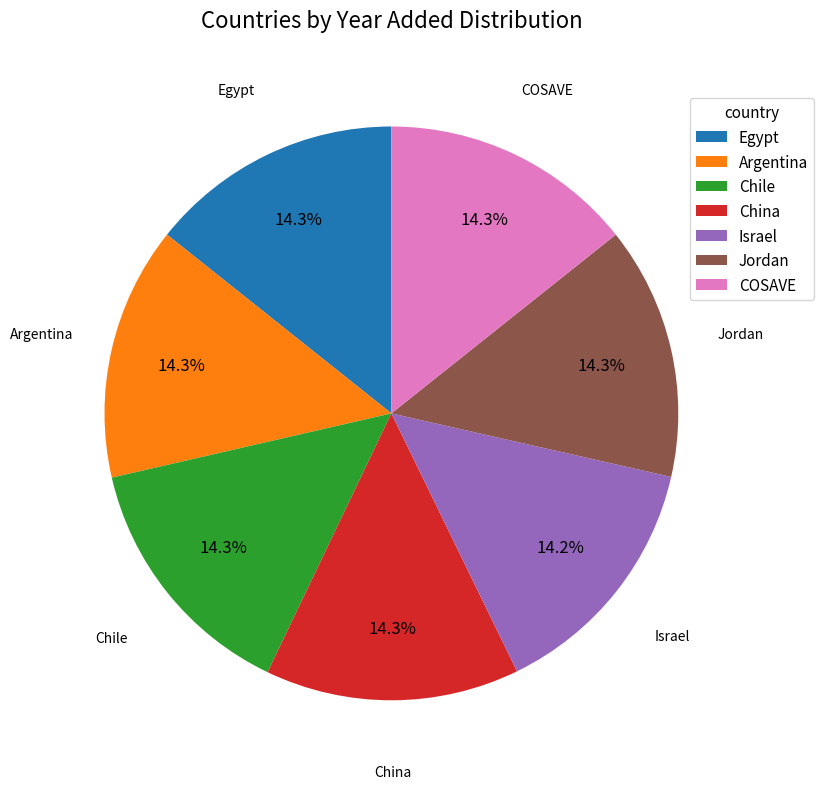

What is the ratio of the value at Israel to the value at Egypt?

1.0